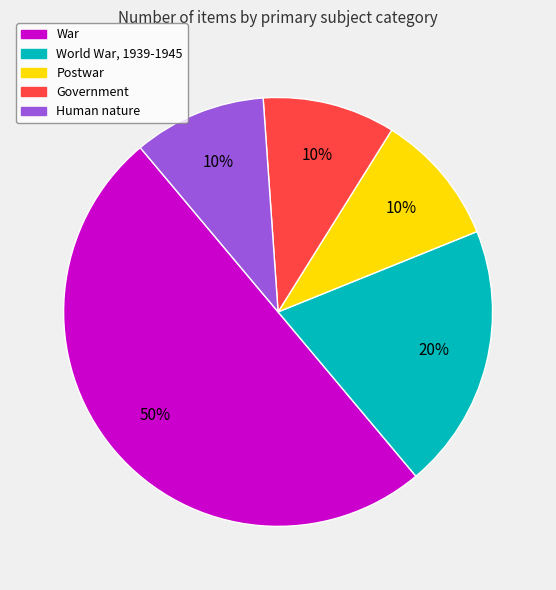

How many slices are in this pie chart?

5